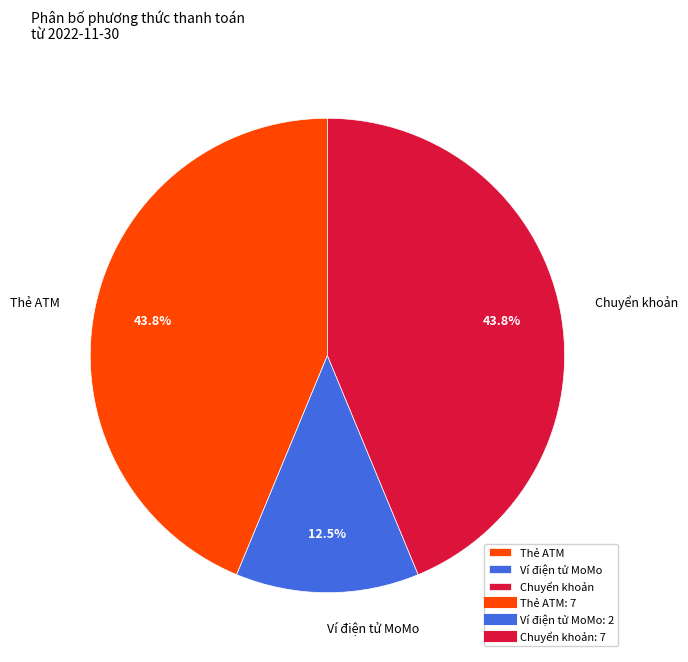

To the nearest percent, what percentage of the pie is Chuyển khoản?

44%